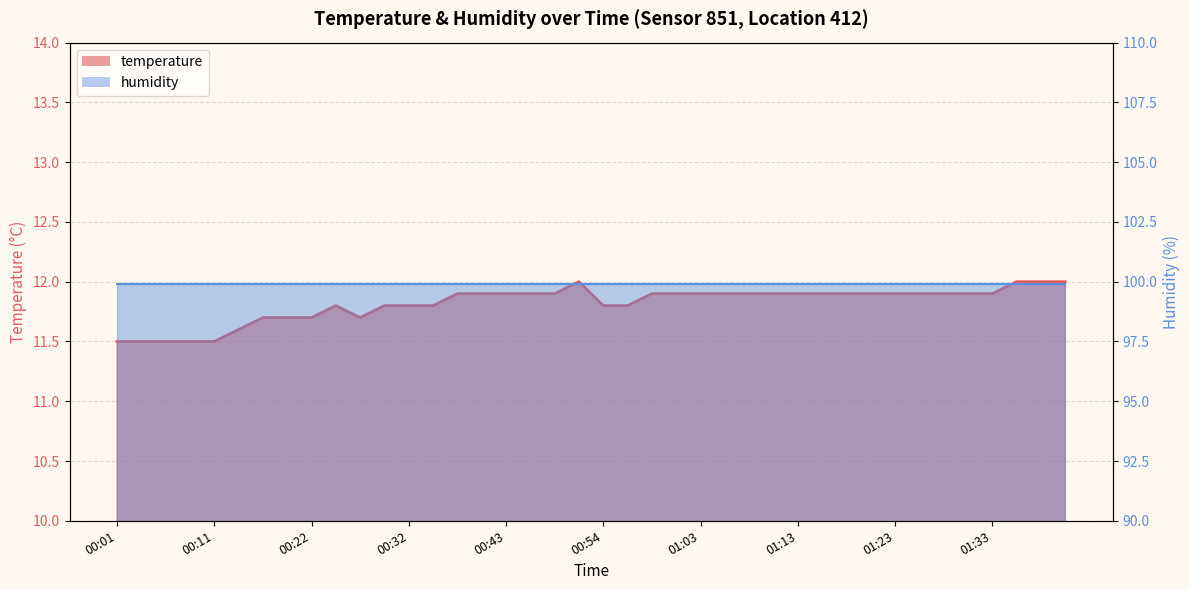

List the labels in order of value, largest first.

00:51, 01:36, 01:38, 01:40, 00:38, 00:41, 00:43, 00:46, 00:48, 00:59, 01:01, 01:03, 01:06, 01:08, 01:11, 01:13, 01:16, 01:18, 01:21, 01:23, 01:26, 01:28, 01:31, 01:33, 00:24, 00:30, 00:32, 00:35, 00:54, 00:56, 00:16, 00:19, 00:22, 00:27, 00:14, 00:01, 00:04, 00:06, 00:09, 00:11